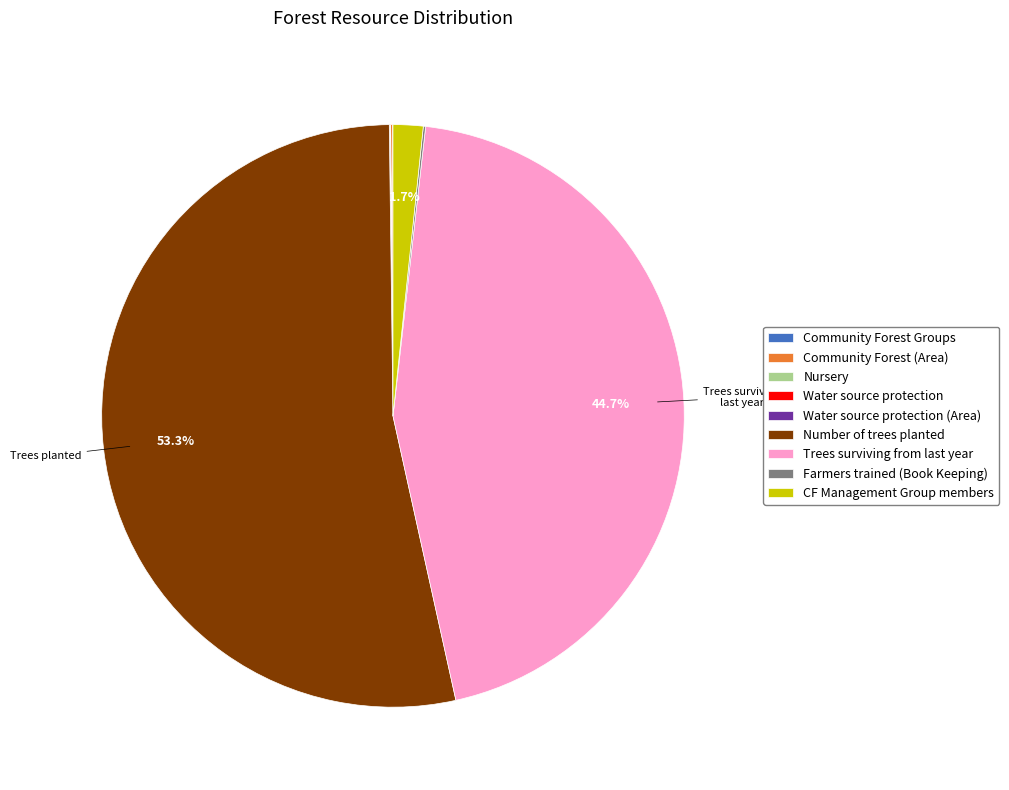

Which category has the biggest portion of the pie?

Number of trees planted